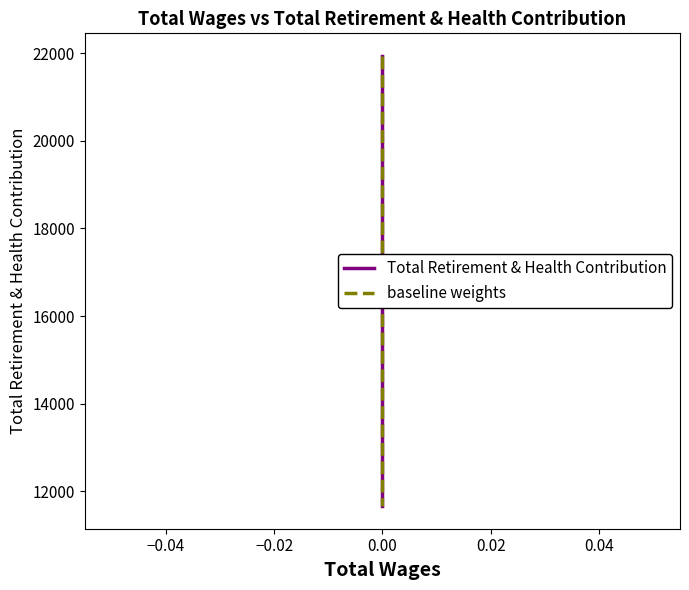

Count the Total Retirement & Health Contribution values in the range 14826 to 21940.

3